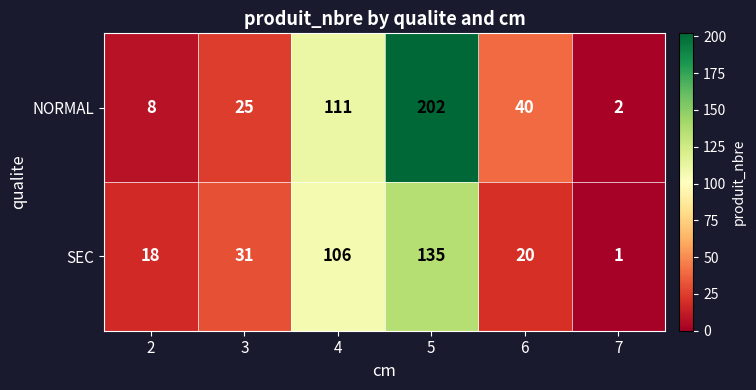

What is the average value of the NORMAL series?

65